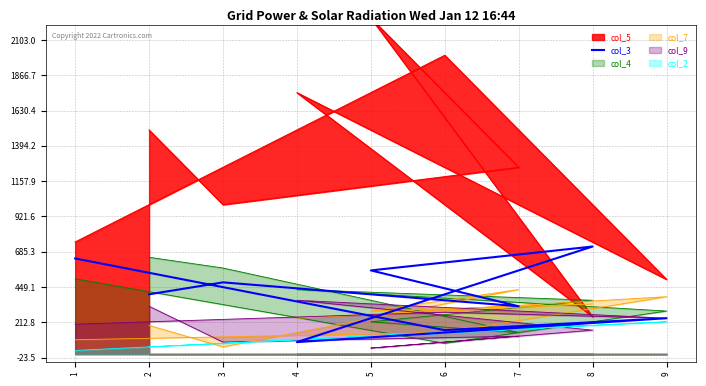

Count the values in the range 240 to 560.

5